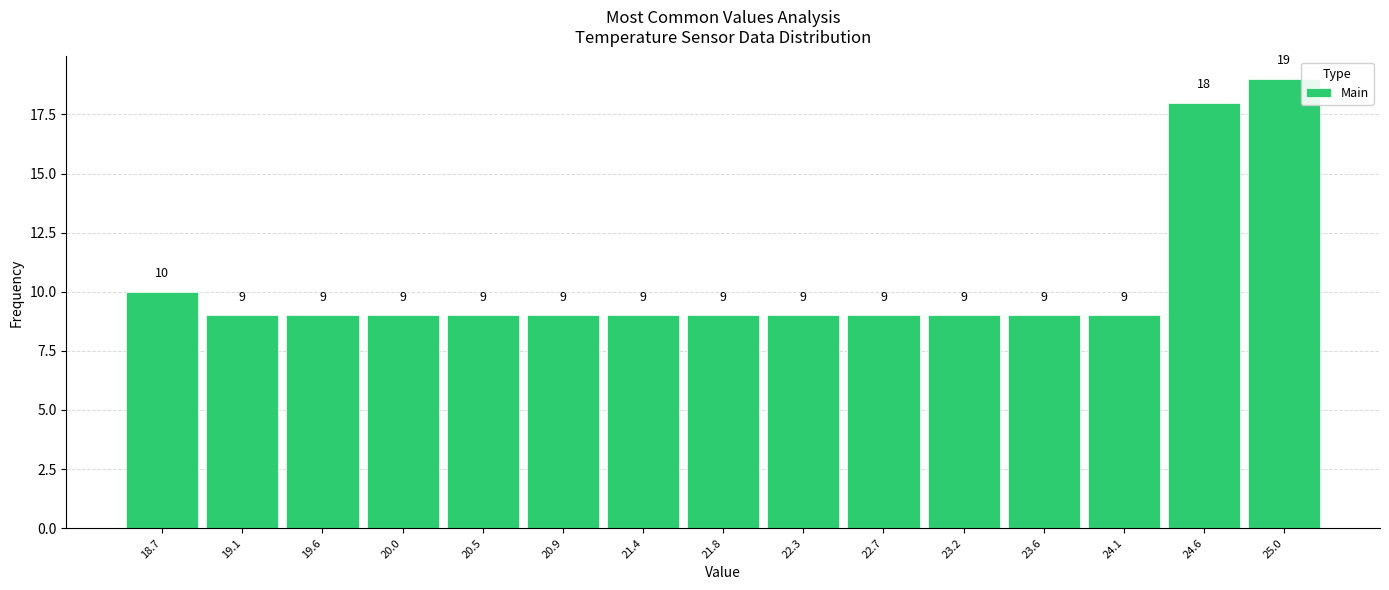

Reading left to right, transcribe this chart: for each bar, give the range it covers on the x-axis and its height. The bar edges are not printed on the chart, so give them approximately, as read against the axis.

18.45 to 18.90: 10
18.90 to 19.35: 9
19.35 to 19.80: 9
19.80 to 20.25: 9
20.25 to 20.70: 9
20.70 to 21.15: 9
21.15 to 21.60: 9
21.60 to 22.05: 9
22.05 to 22.50: 9
22.50 to 22.95: 9
22.95 to 23.40: 9
23.40 to 23.85: 9
23.85 to 24.35: 9
24.35 to 24.80: 18
24.80 to 25.25: 19